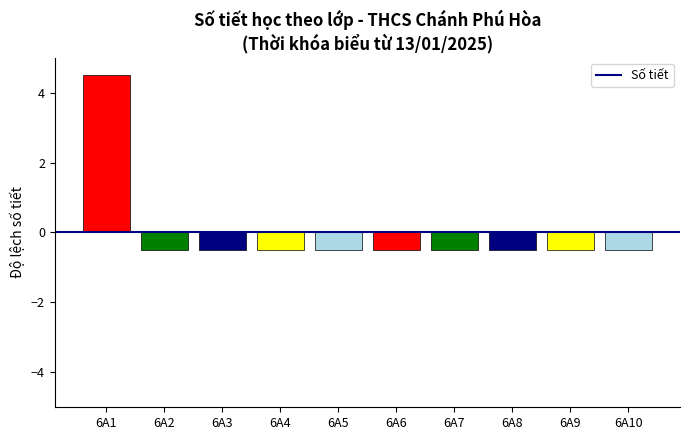

Reading right to left, list all the values displayed in this chart.

-0.5	-0.5	-0.5	-0.5	-0.5	-0.5	-0.5	-0.5	-0.5	4.5